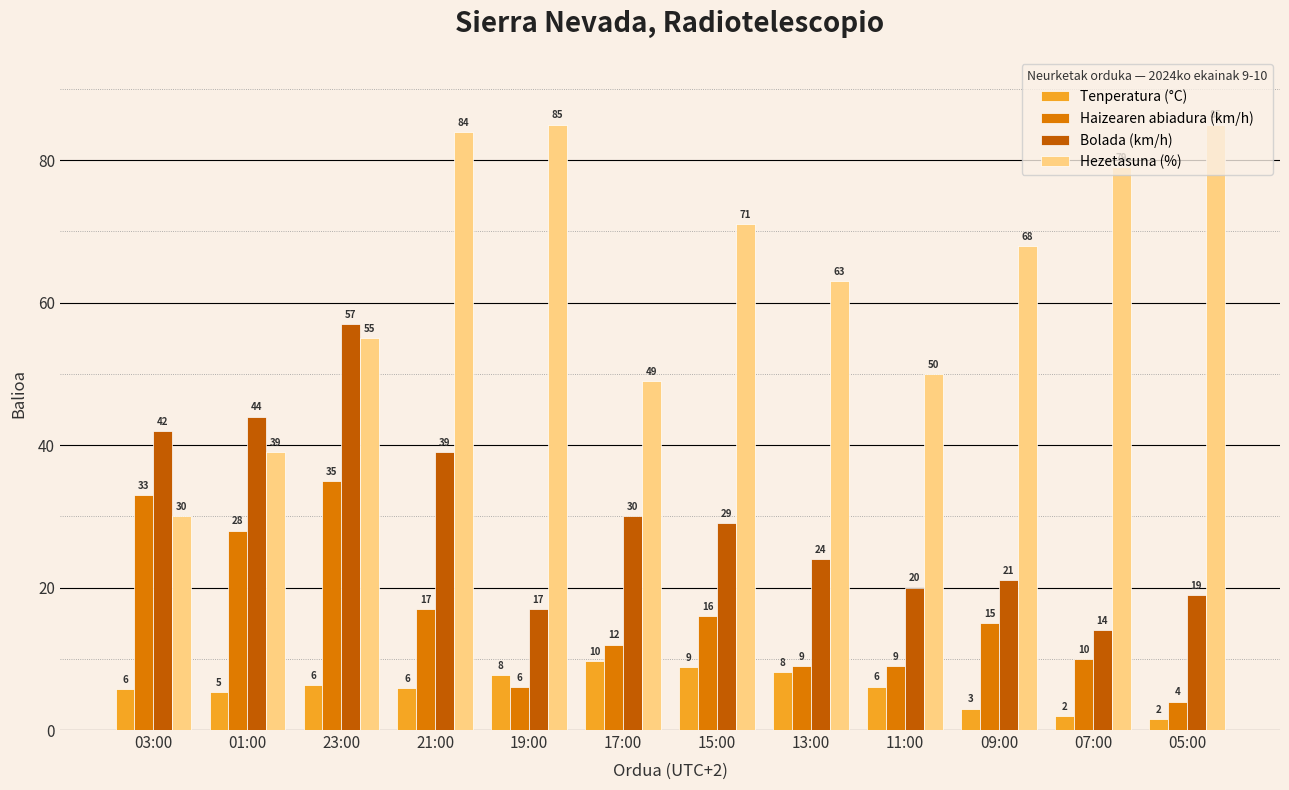

What position from the left is 13:00?

8